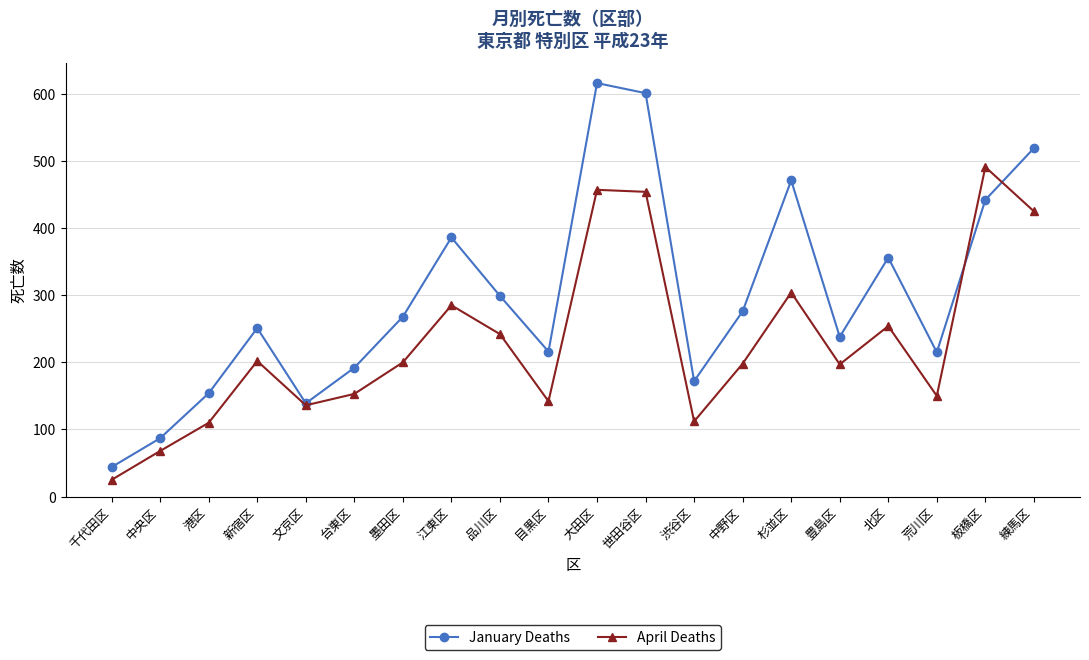

Between 文京区 and 杉並区, which series saw the biggest shift?

January Deaths